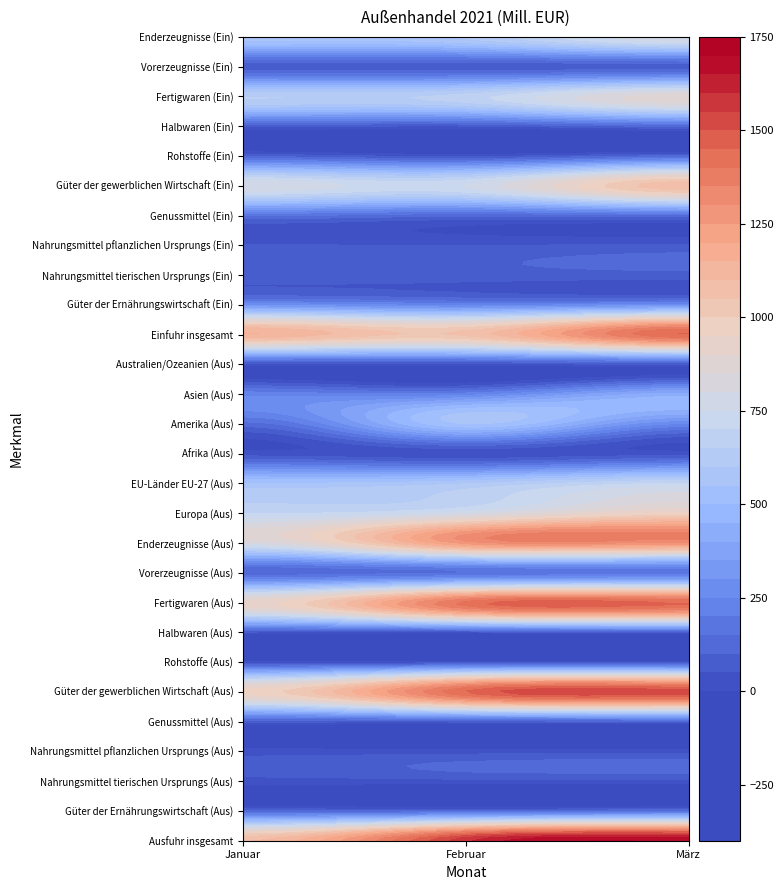

Rank the categories by Halbwaren (Aus) value from highest to lowest.

2, 0, 1